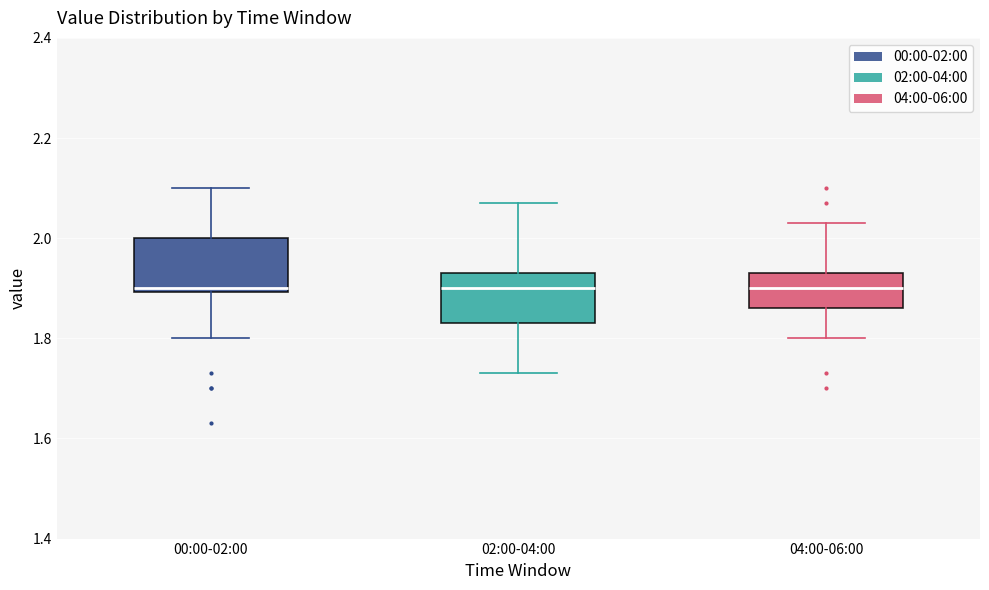

Where does the lower whisker of the box for 04:00-06:00 end on the y-axis? The values are not printed on the chart, so give them approximately, as read against the axis.

1.80